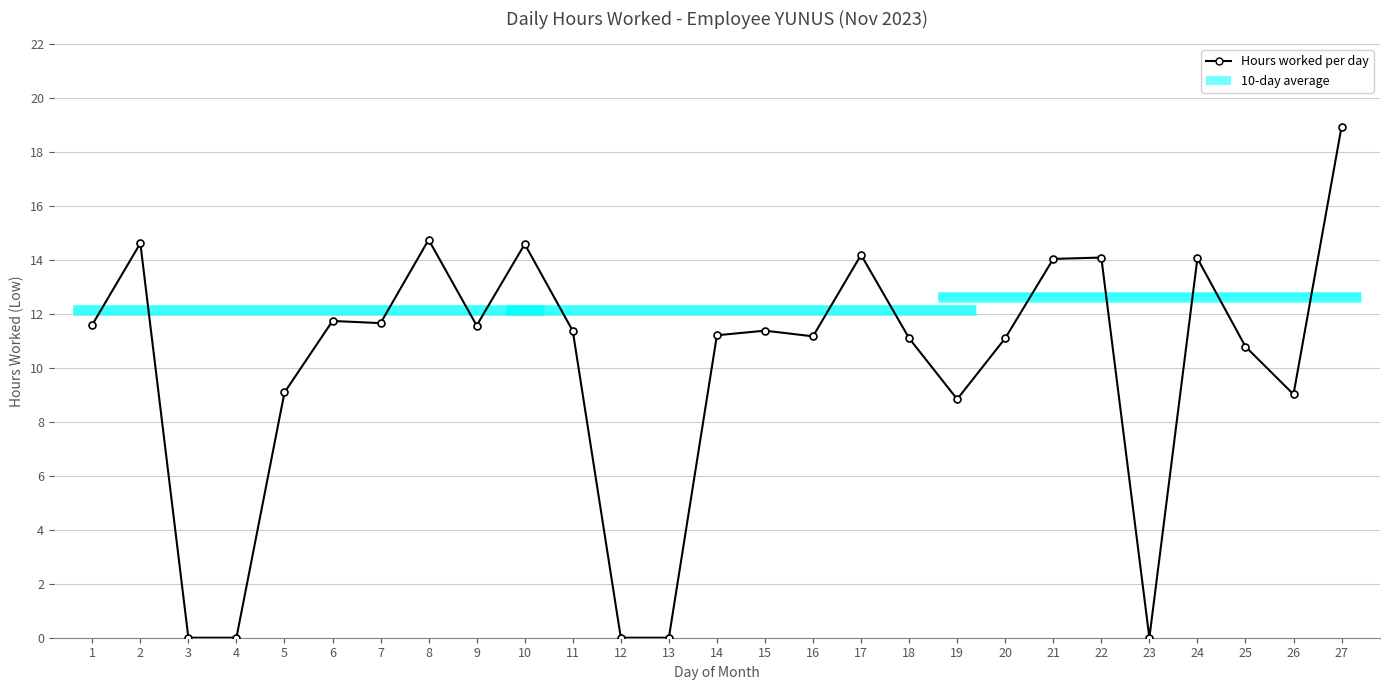

At which category does the data reach its first local valley?

7